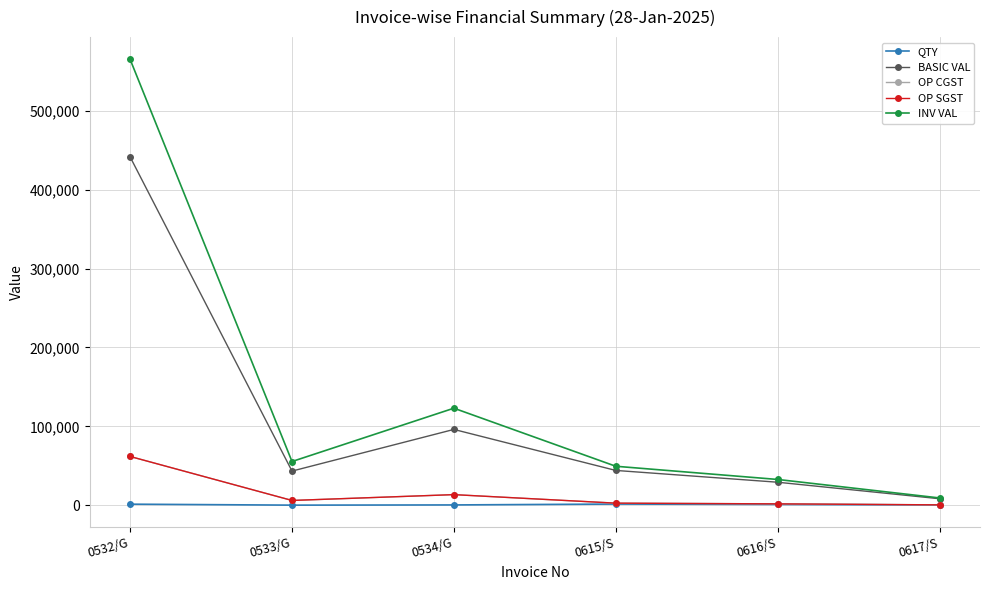

What is the difference between the maximum and second lowest values in the INV VAL series?

532414.9